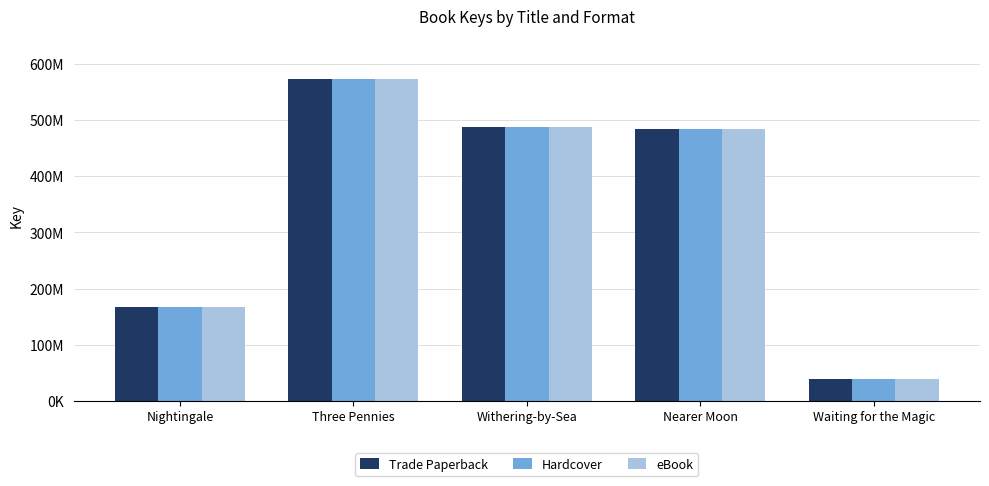

Reading left to right, list all the values displayed in this chart.

Trade Paperback: Nightingale=167418180	Three Pennies=573358033	Withering-by-Sea=486914000	Nearer Moon=483701792	Waiting for the Magic=38023032
Hardcover: Nightingale=167418180	Three Pennies=573358033	Withering-by-Sea=486914000	Nearer Moon=483701792	Waiting for the Magic=38023032
eBook: Nightingale=167418180	Three Pennies=573358033	Withering-by-Sea=486914000	Nearer Moon=483701792	Waiting for the Magic=38023032